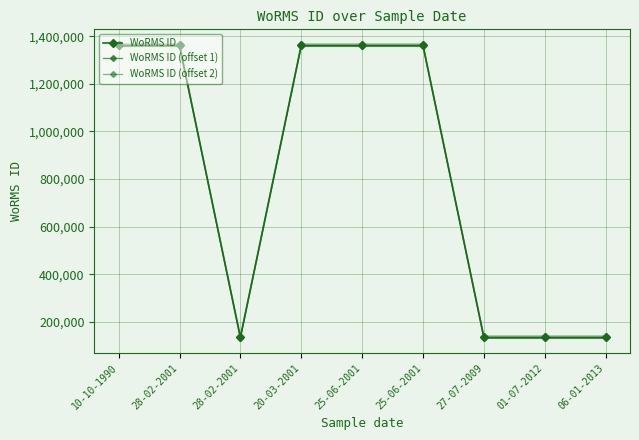

True or false: WoRMS ID (offset 1) and WoRMS ID intersect in this chart.

False